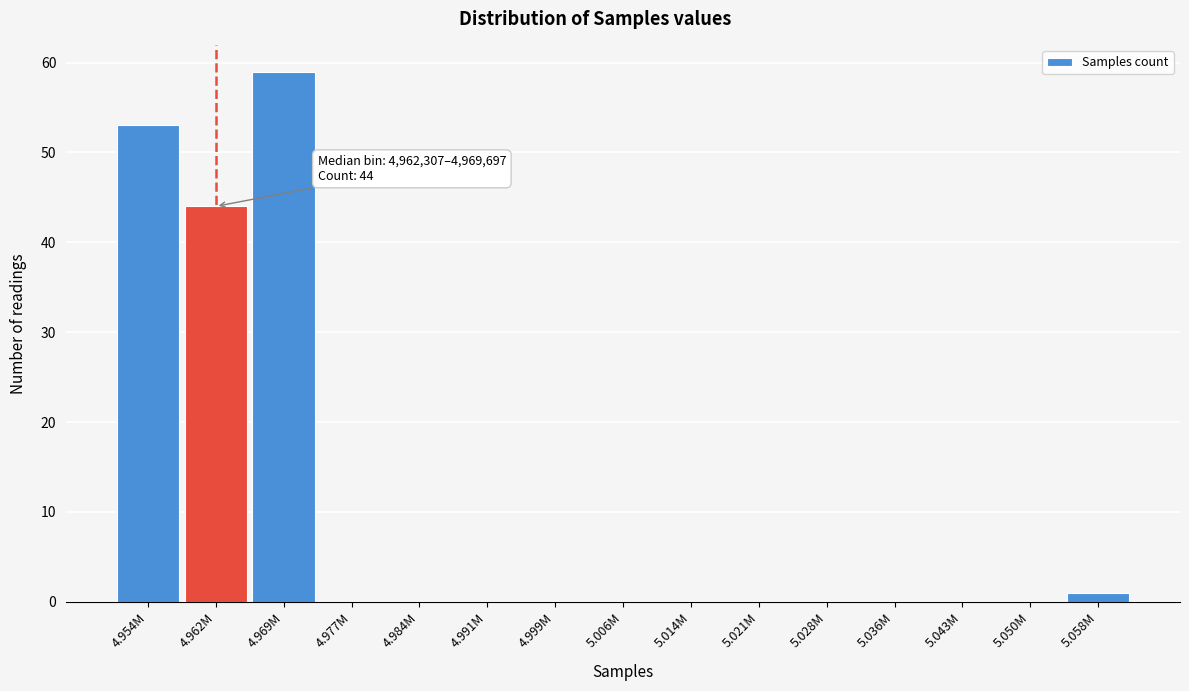

Reading left to right, what are all the values shown in this chart?

4.954M=53	4.962M=44	4.969M=59	4.977M=0	4.984M=0	4.991M=0	4.999M=0	5.006M=0	5.014M=0	5.021M=0	5.028M=0	5.036M=0	5.043M=0	5.050M=0	5.058M=1